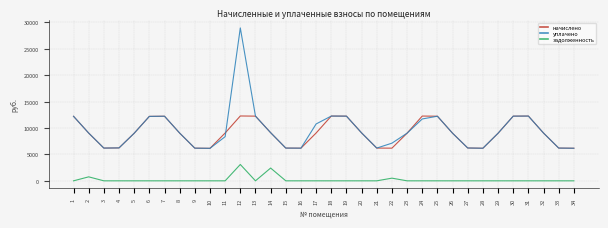

The value of начислено at 13 is 12257.3. True or false?

True